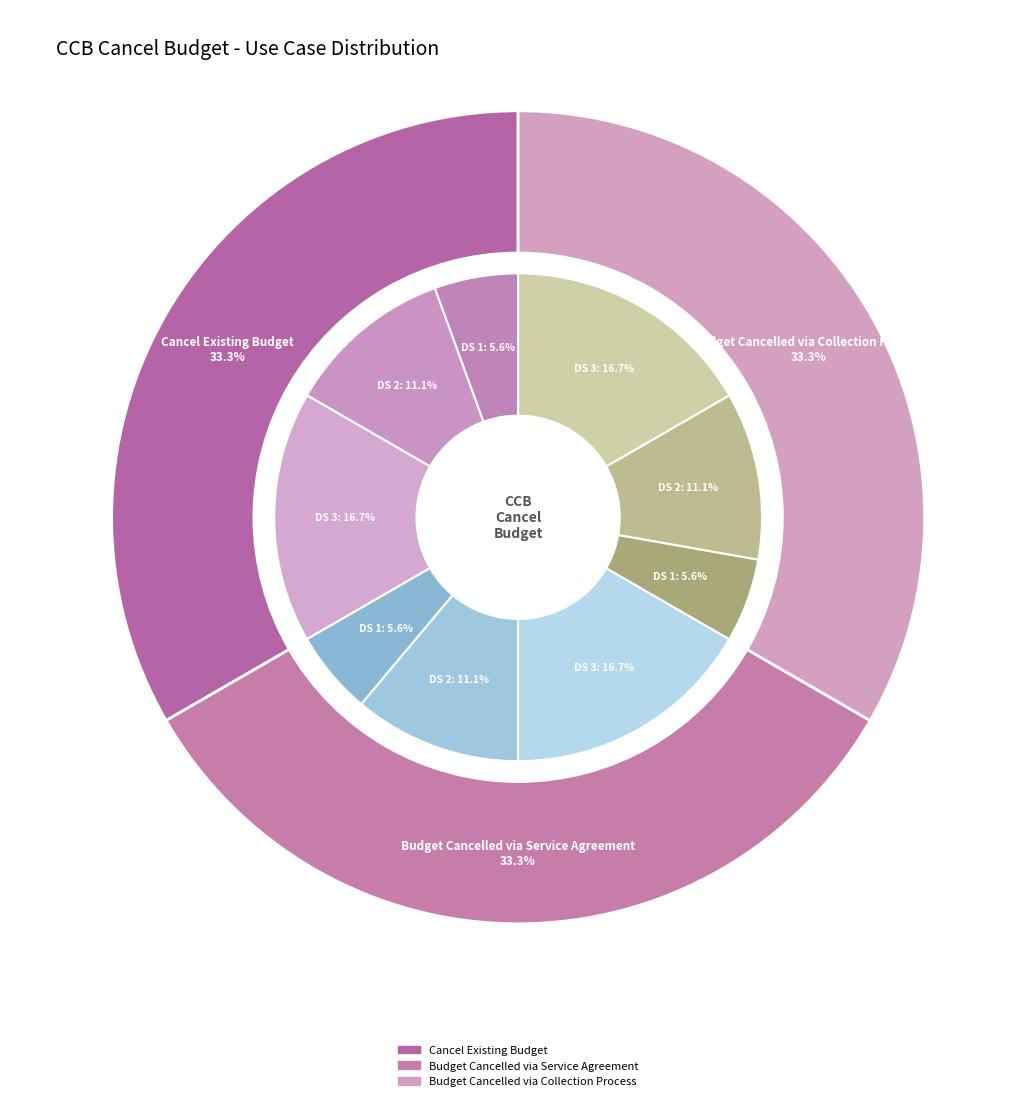

To the nearest percent, what is the average slice percentage?

11%